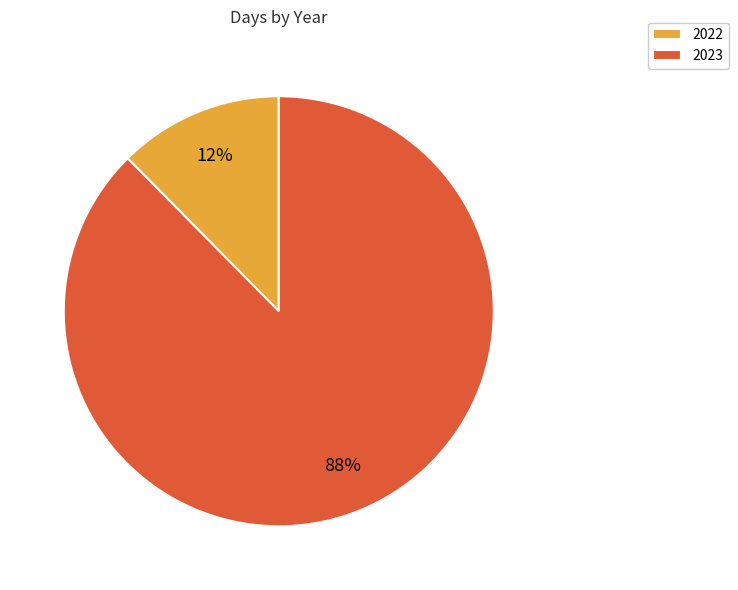

Does 2022 account for over 50% of the chart?

No